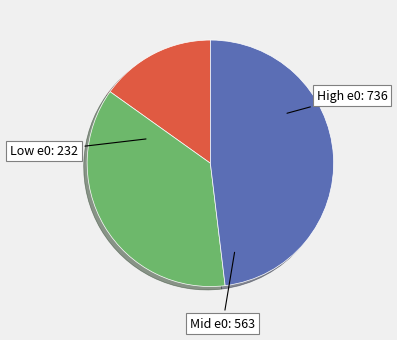

Does any single category account for the majority?

No